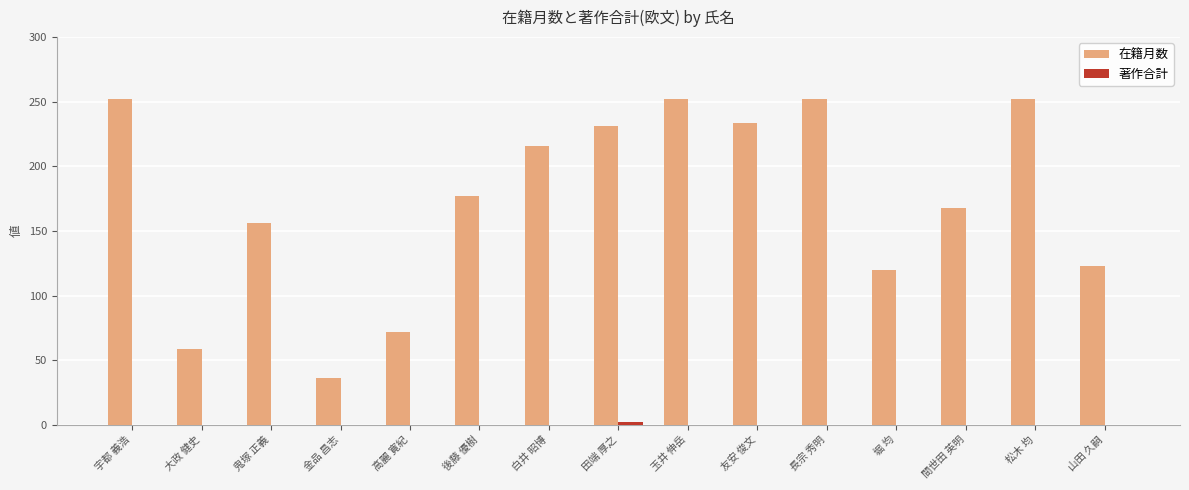

Which series changed the most between 後藤 優樹 and 山田 久嗣?

在籍月数